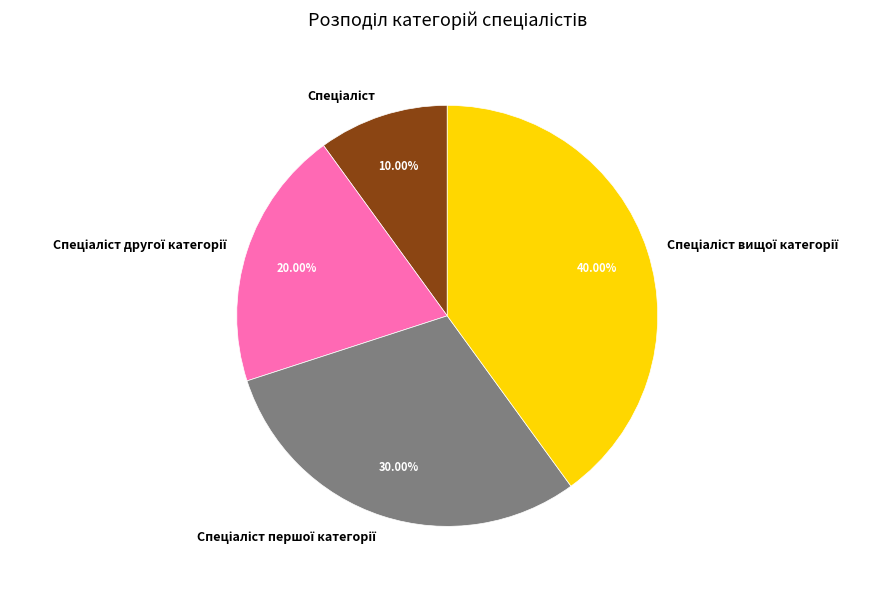

Does any single category account for the majority?

No